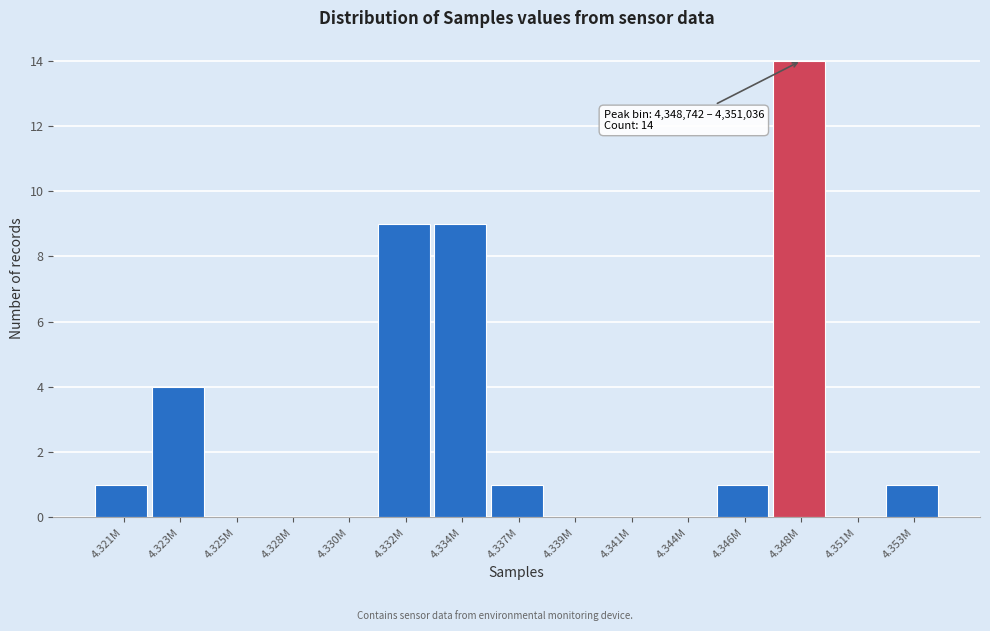

Reading left to right, what are all the values shown in this chart?

4.321M=1	4.323M=4	4.325M=0	4.328M=0	4.330M=0	4.332M=9	4.334M=9	4.337M=1	4.339M=0	4.341M=0	4.344M=0	4.346M=1	4.348M=14	4.351M=0	4.353M=1